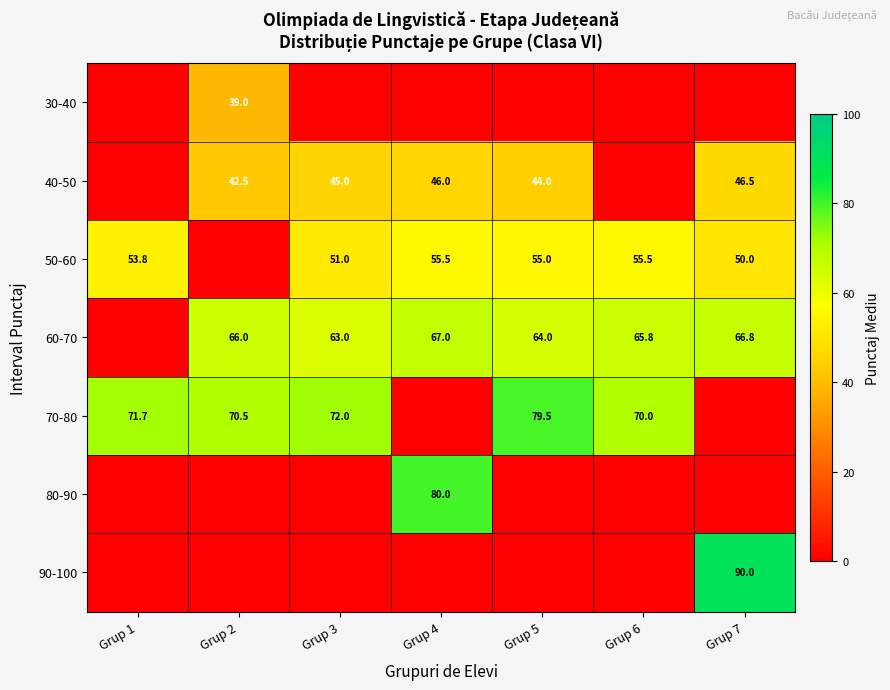

True or false: 60-70 has a value of 67.0 at Grup 4.

True